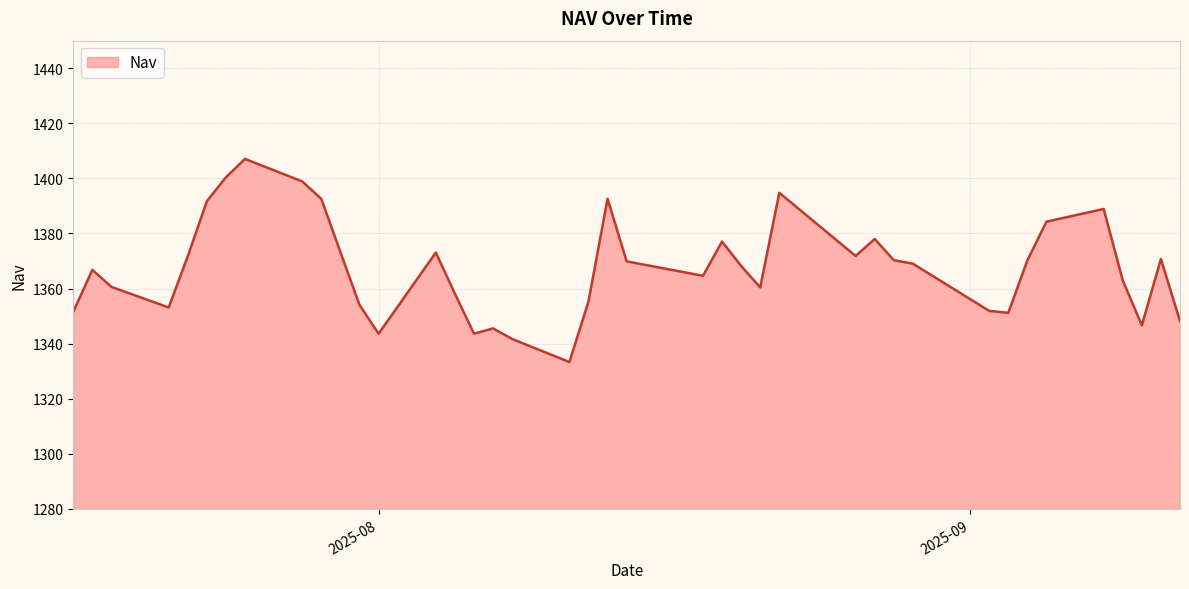

What is the greatest value displayed?

1407.1